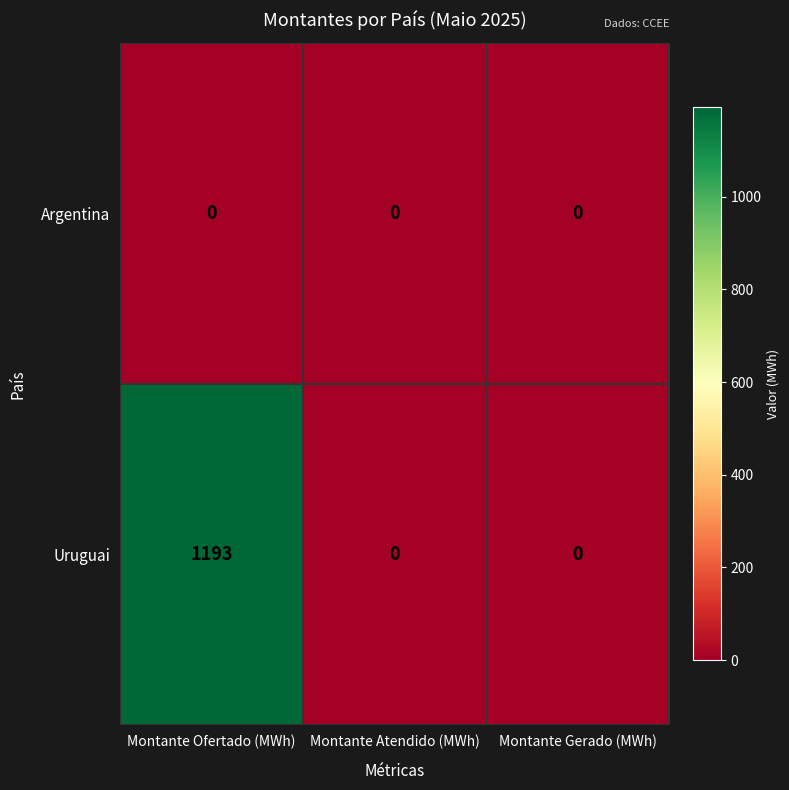

Rank the series at Montante Ofertado (MWh) from lowest to highest value.

Argentina, Uruguai